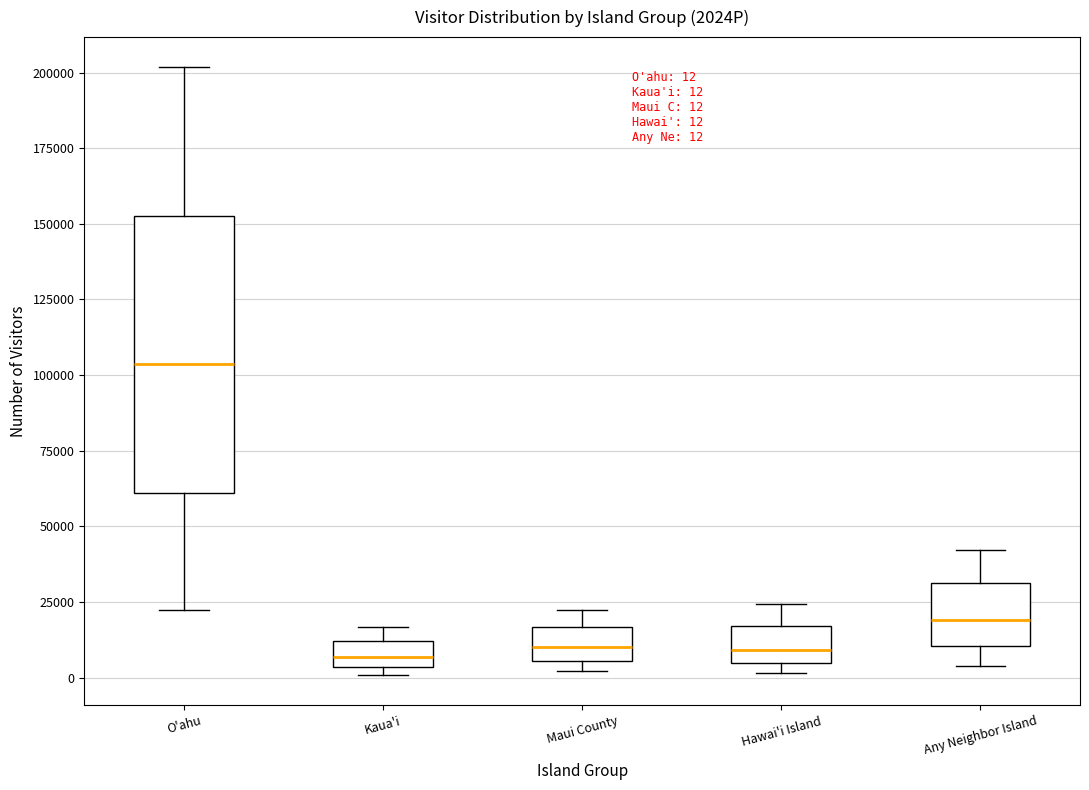

Which box is the tallest, from its lower edge to its upper edge?

O'ahu